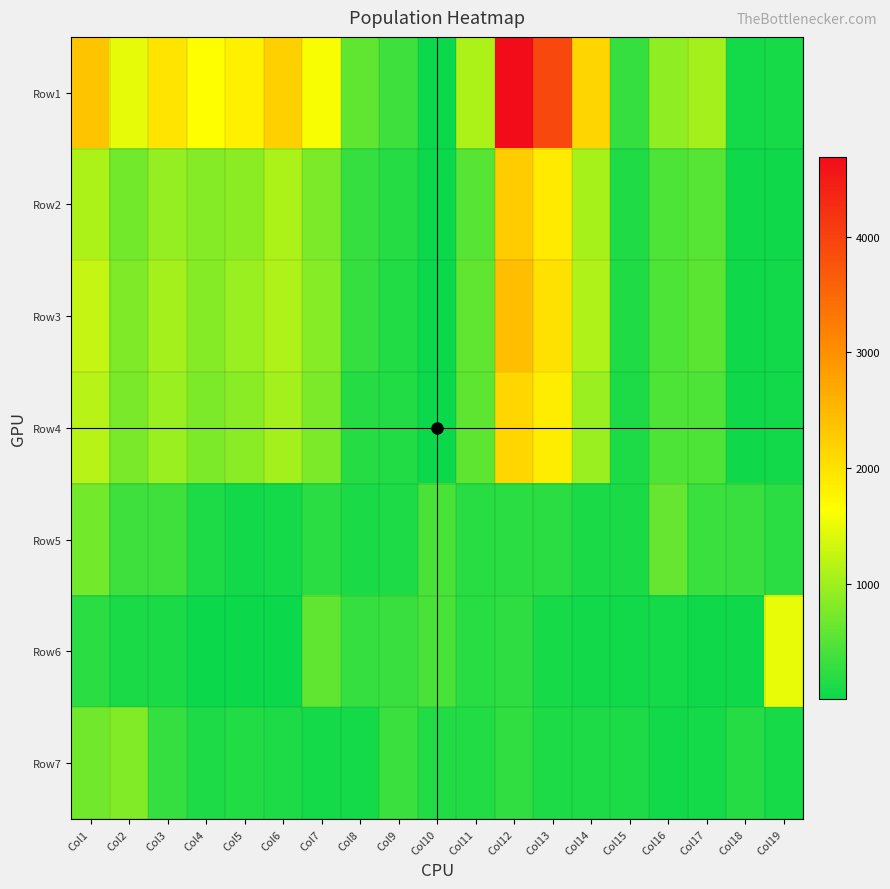

At which category is the sum across all series the highest?

Col12